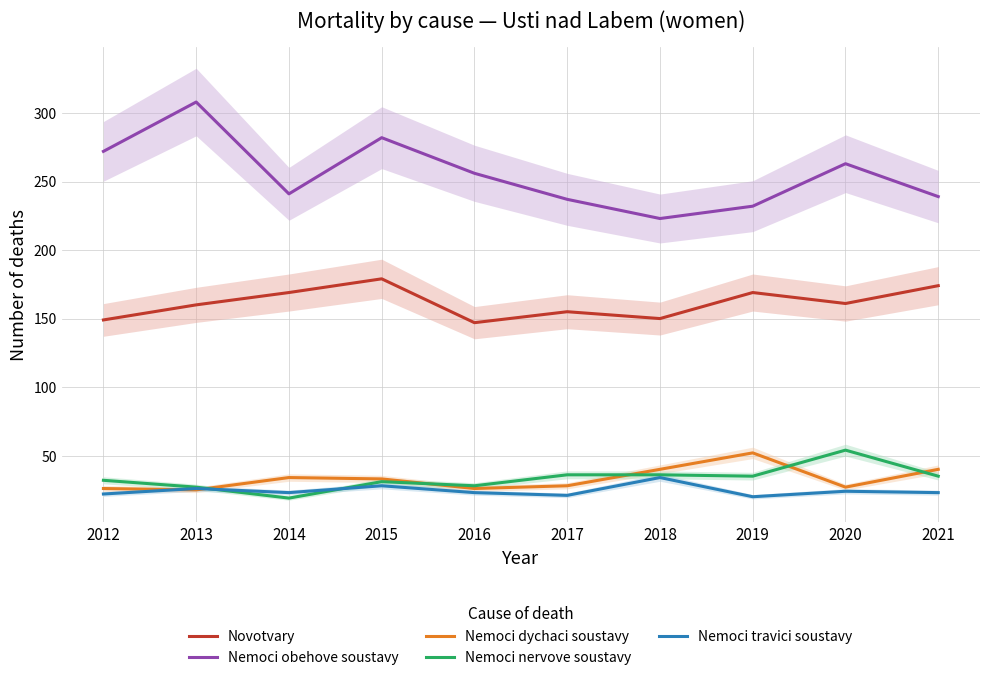

How many series are shown in this chart?

5